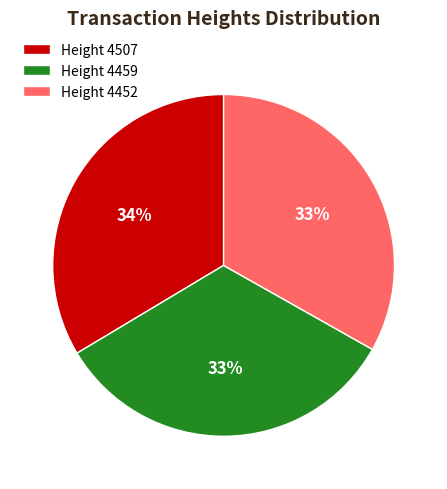

Combined, do Height 4452 and Height 4459 account for over 50%?

Yes